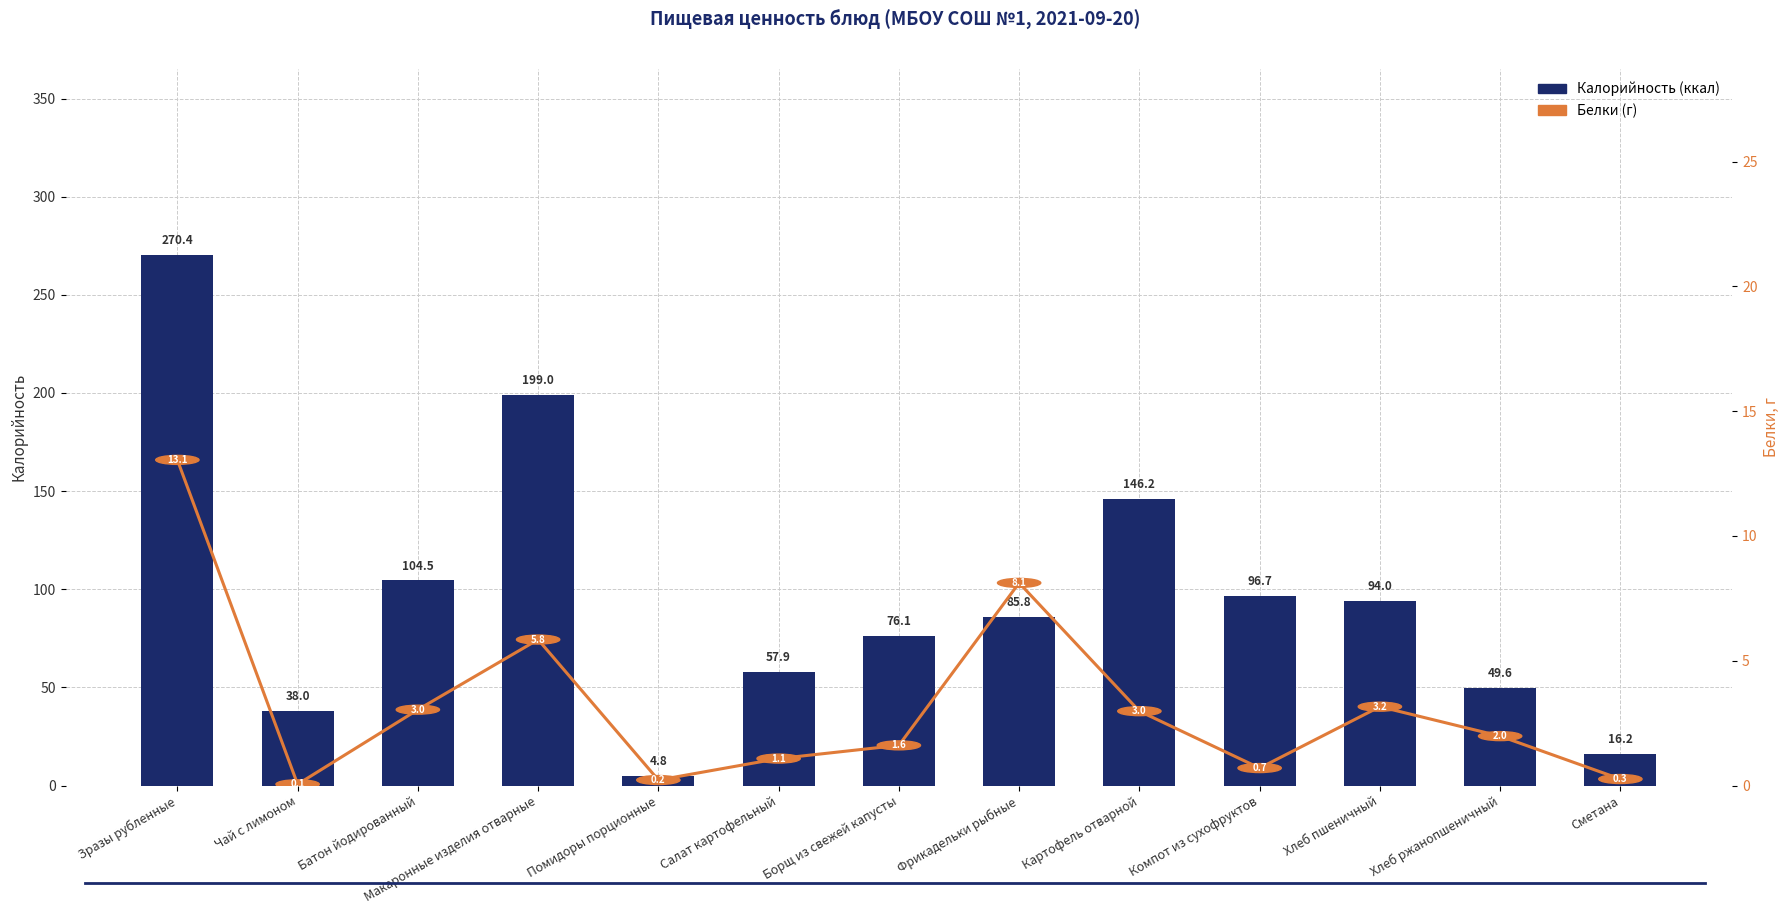

Where does the Калорийность series first go above 85?

Зразы рубленные